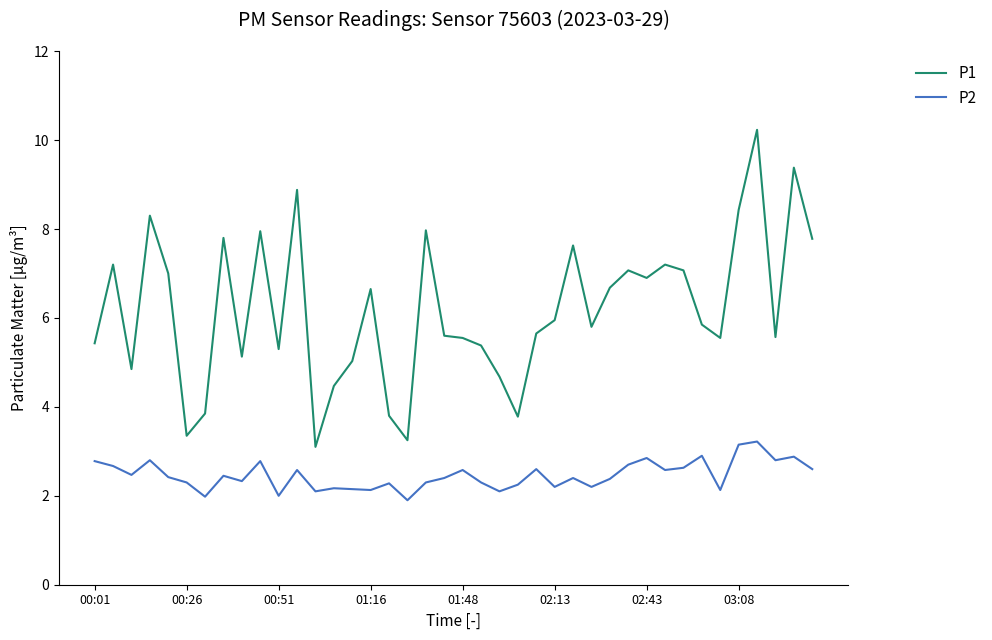

What is the minimum value shown in the chart?

1.9